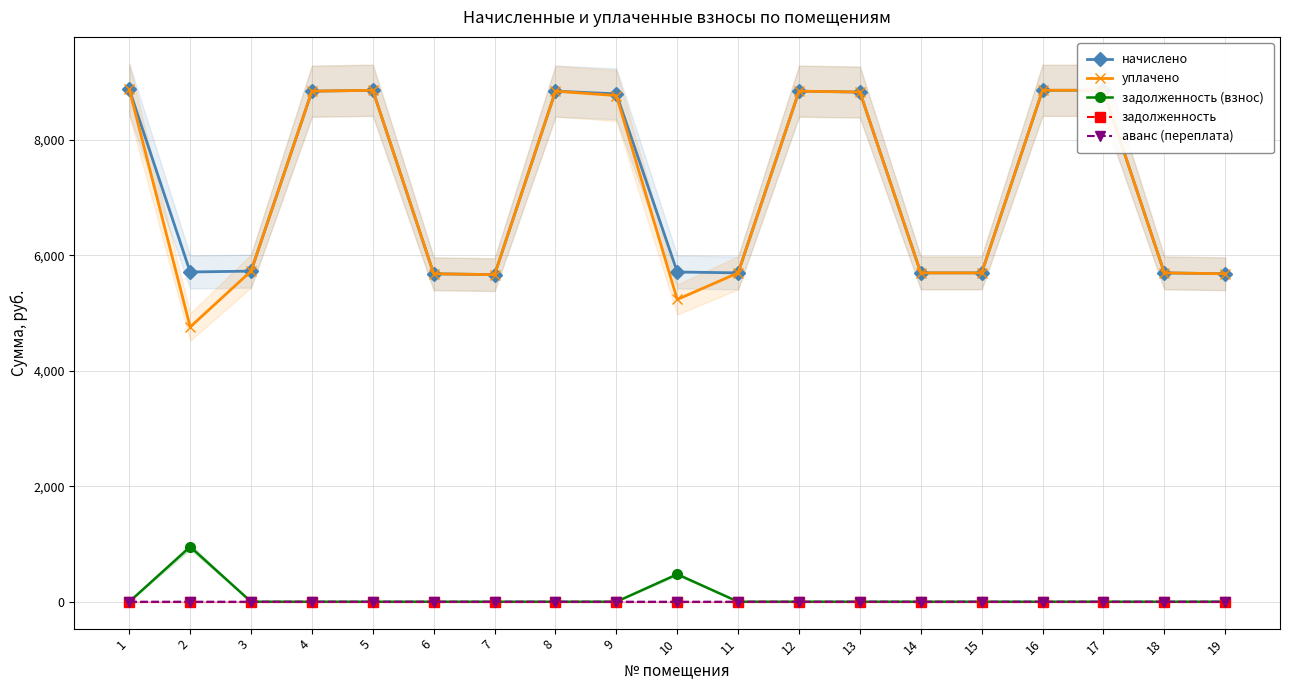

True or false: задолженность (взнос) has a value of 415.5 at 15.

False